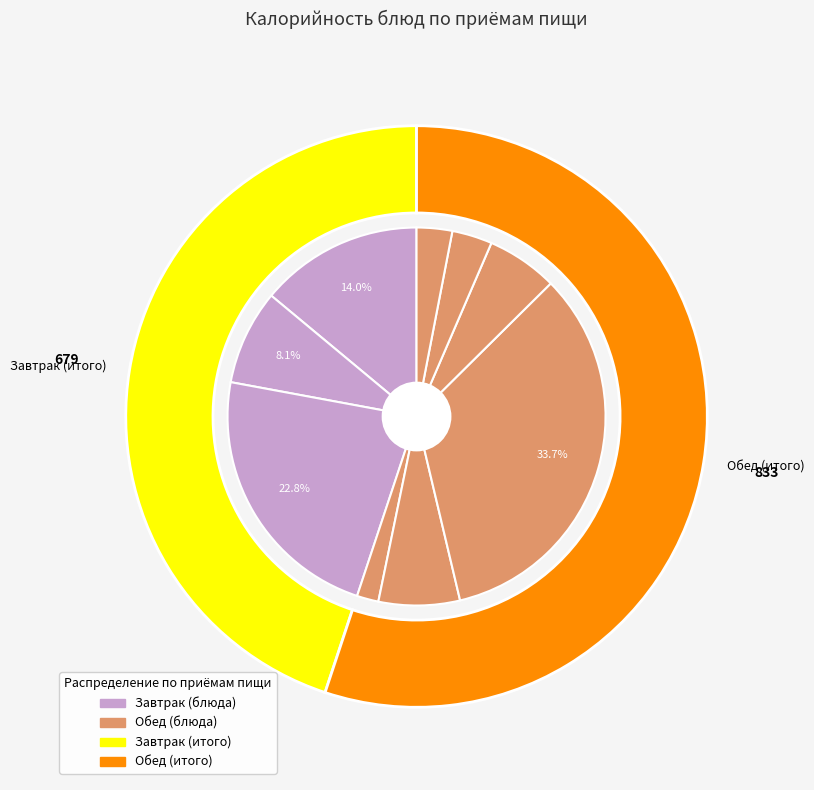

Does гор.напиток represent more than half of the total?

No